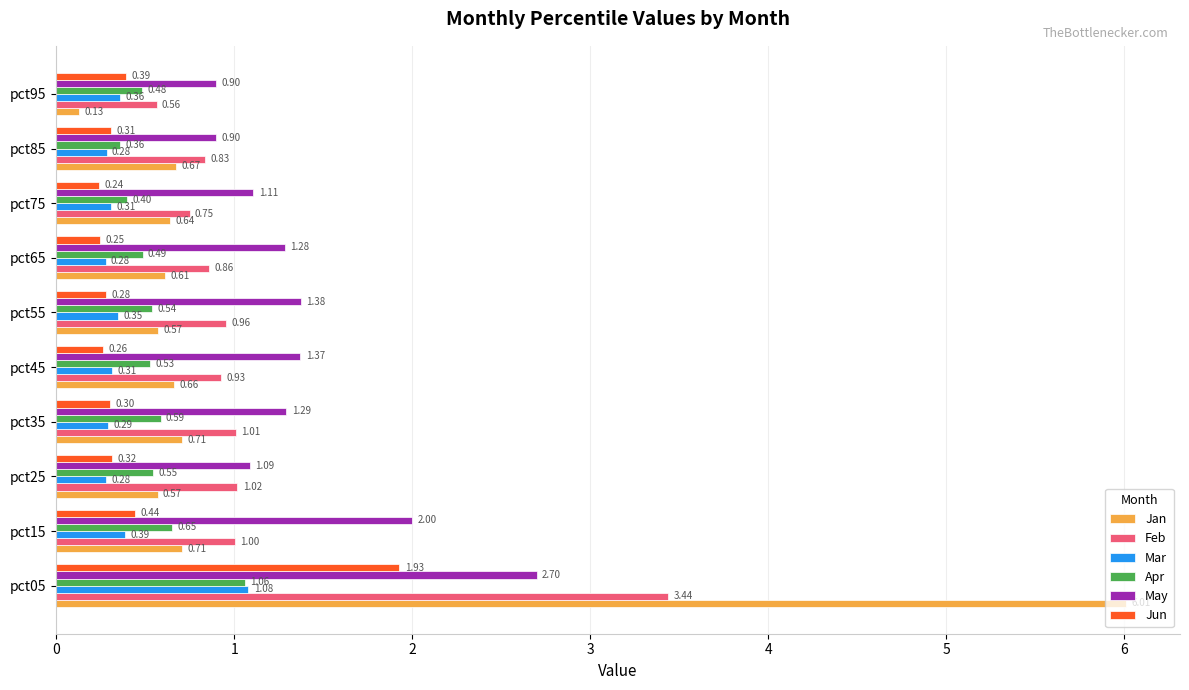

Which series has the largest total across all categories?

May